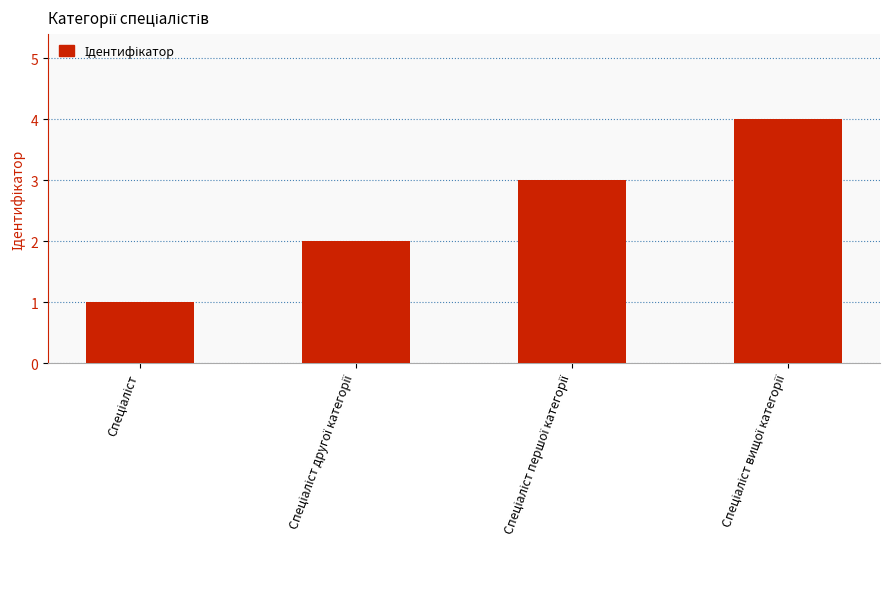

What is the greatest value displayed?

4